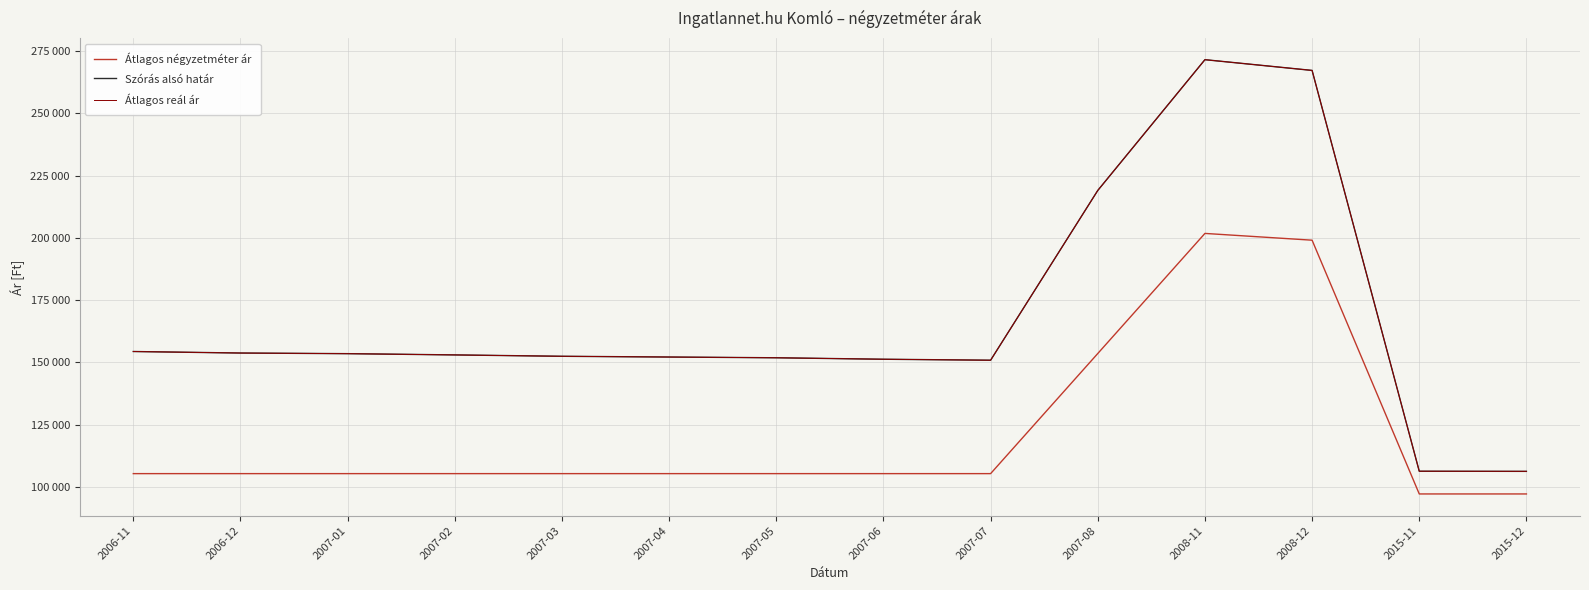

Is this an area chart (filled region under the line)?

No